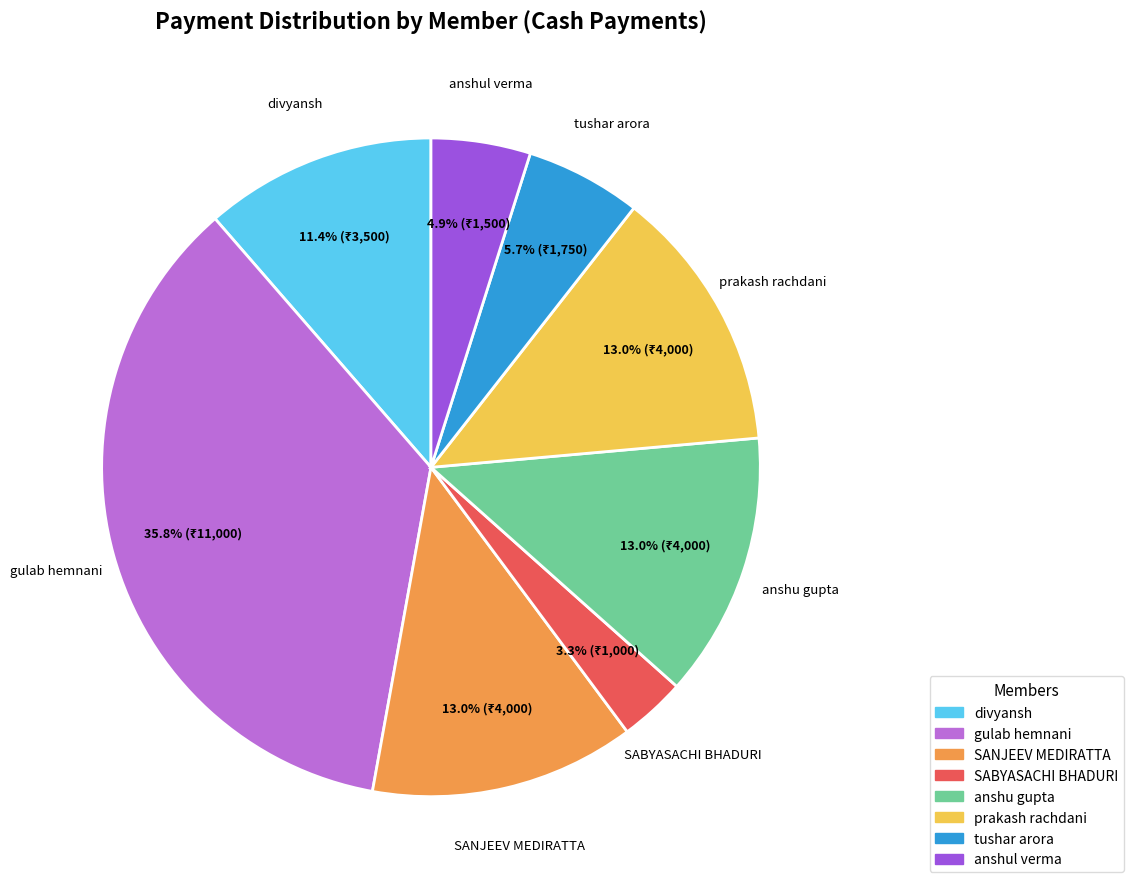

Is there a majority slice in this chart?

No